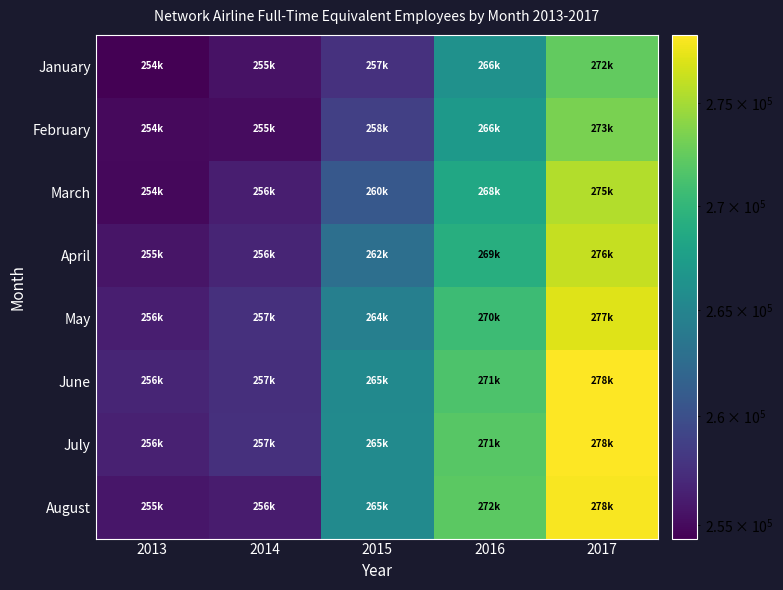

Reading left to right, what are all the values shown in this chart?

January: 2013=254377	2014=255518	2015=257627	2016=266245	2017=272407
February: 2013=254955	2014=255158	2015=258796	2016=266987	2017=273365
March: 2013=254871	2014=256342	2015=260794	2016=268375	2017=275503
April: 2013=255674	2014=256732	2015=262905	2016=269169	2017=276225
May: 2013=256274	2014=257578	2015=264438	2016=270559	2017=277135
June: 2013=256791	2014=257491	2015=265486	2016=271503	2017=278390
July: 2013=256474	2014=257541	2015=265551	2016=271963	2017=278325
August: 2013=255800	2014=256095	2015=265567	2016=272112	2017=278158